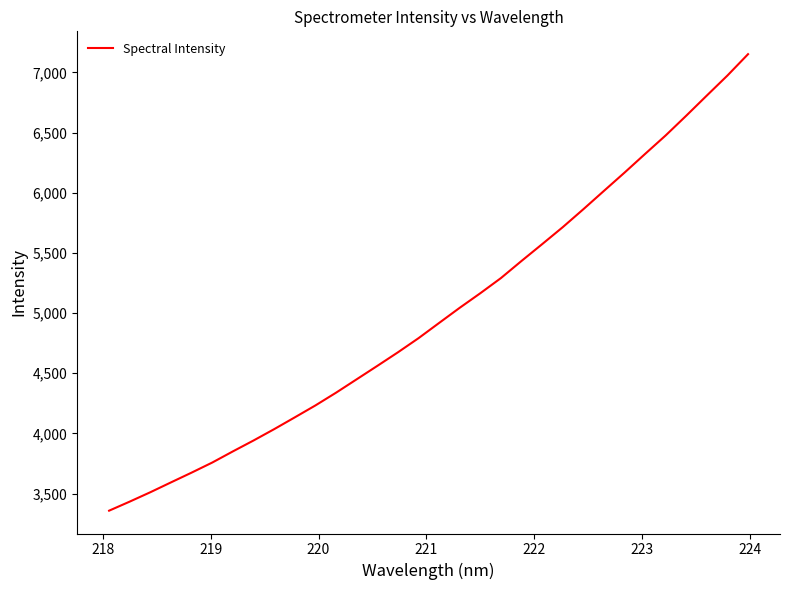

What is the minimum value shown in the chart?

3357.6